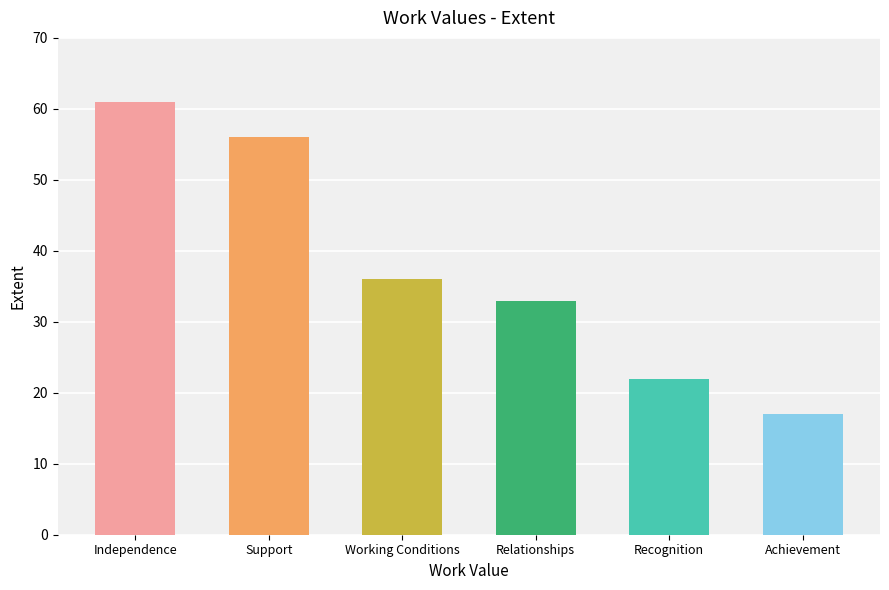

Rank the categories by value from lowest to highest.

Achievement, Recognition, Relationships, Working Conditions, Support, Independence